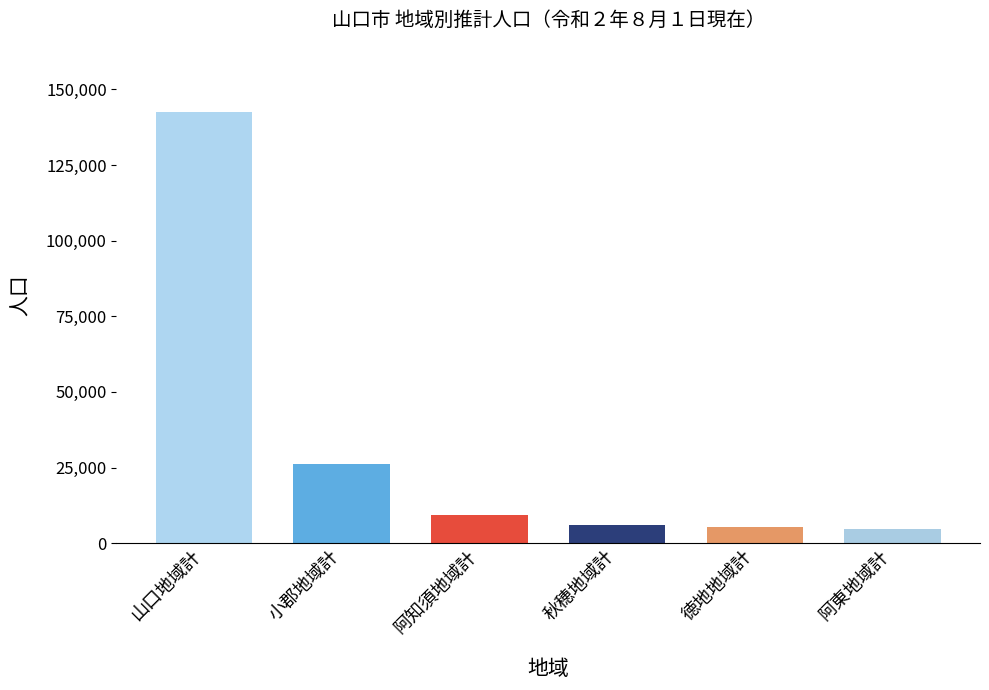

What is the smallest value displayed?

4857